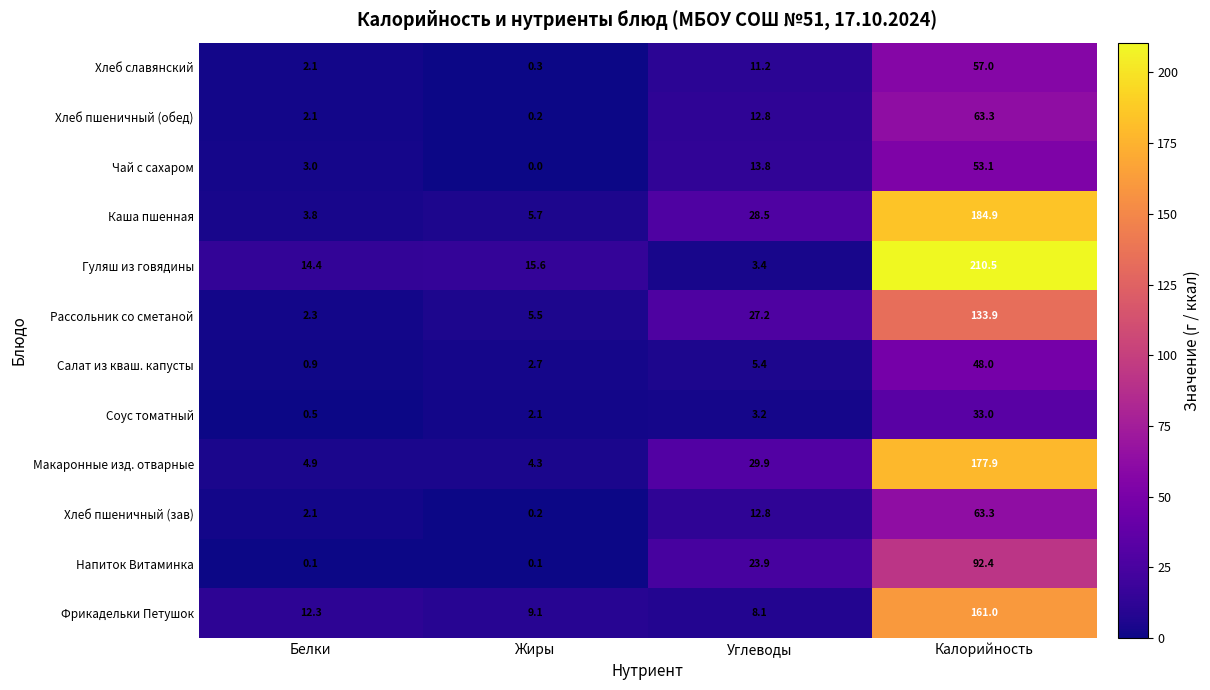

What is the sum of the Соус томатный values at Жиры and Углеводы?

5.3